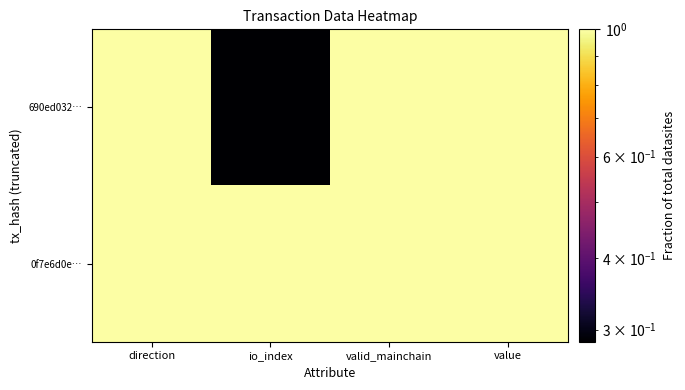

At which category is the sum across all series the highest?

direction